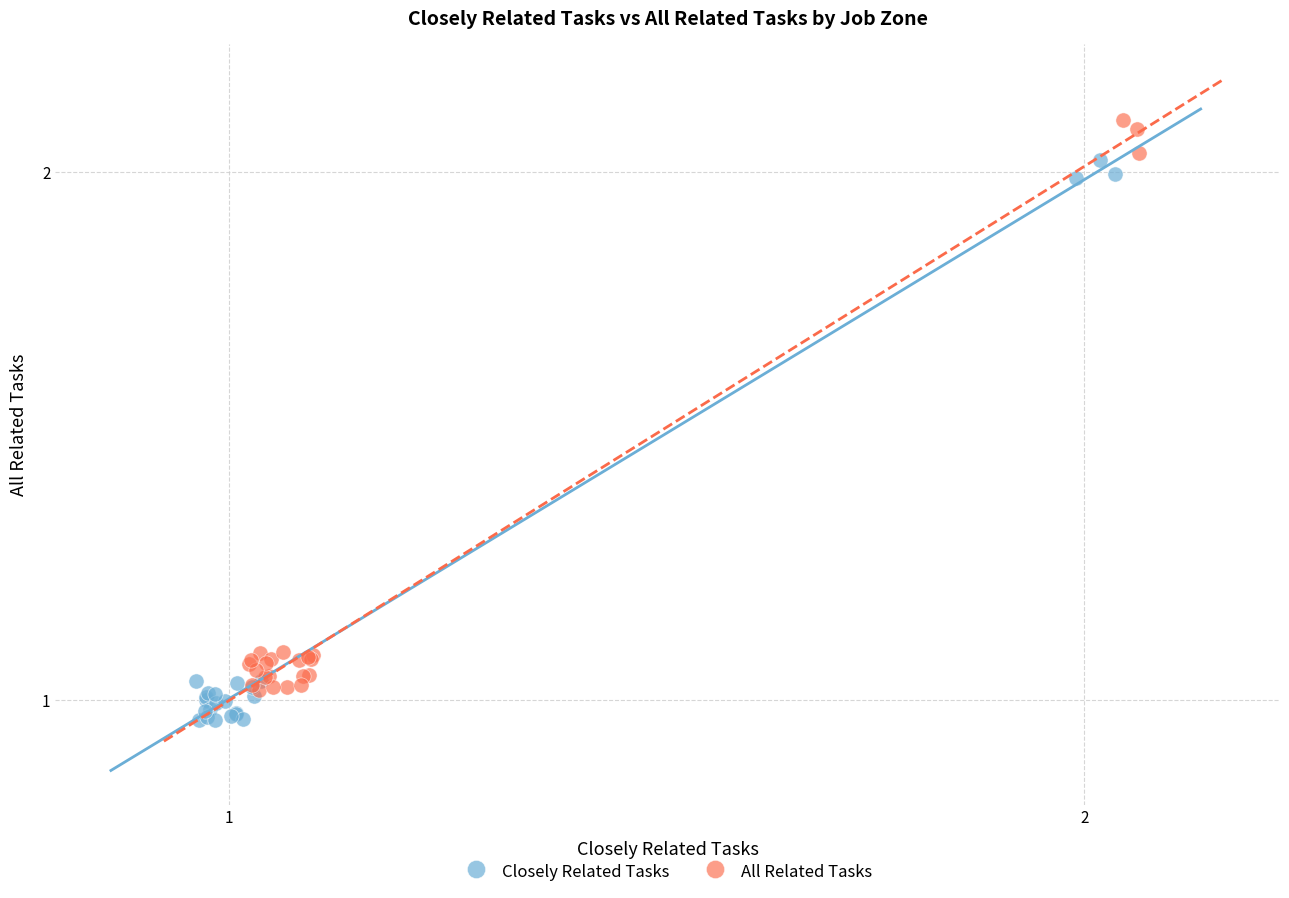

Which series reaches the maximum Y coordinate?

All Related Tasks